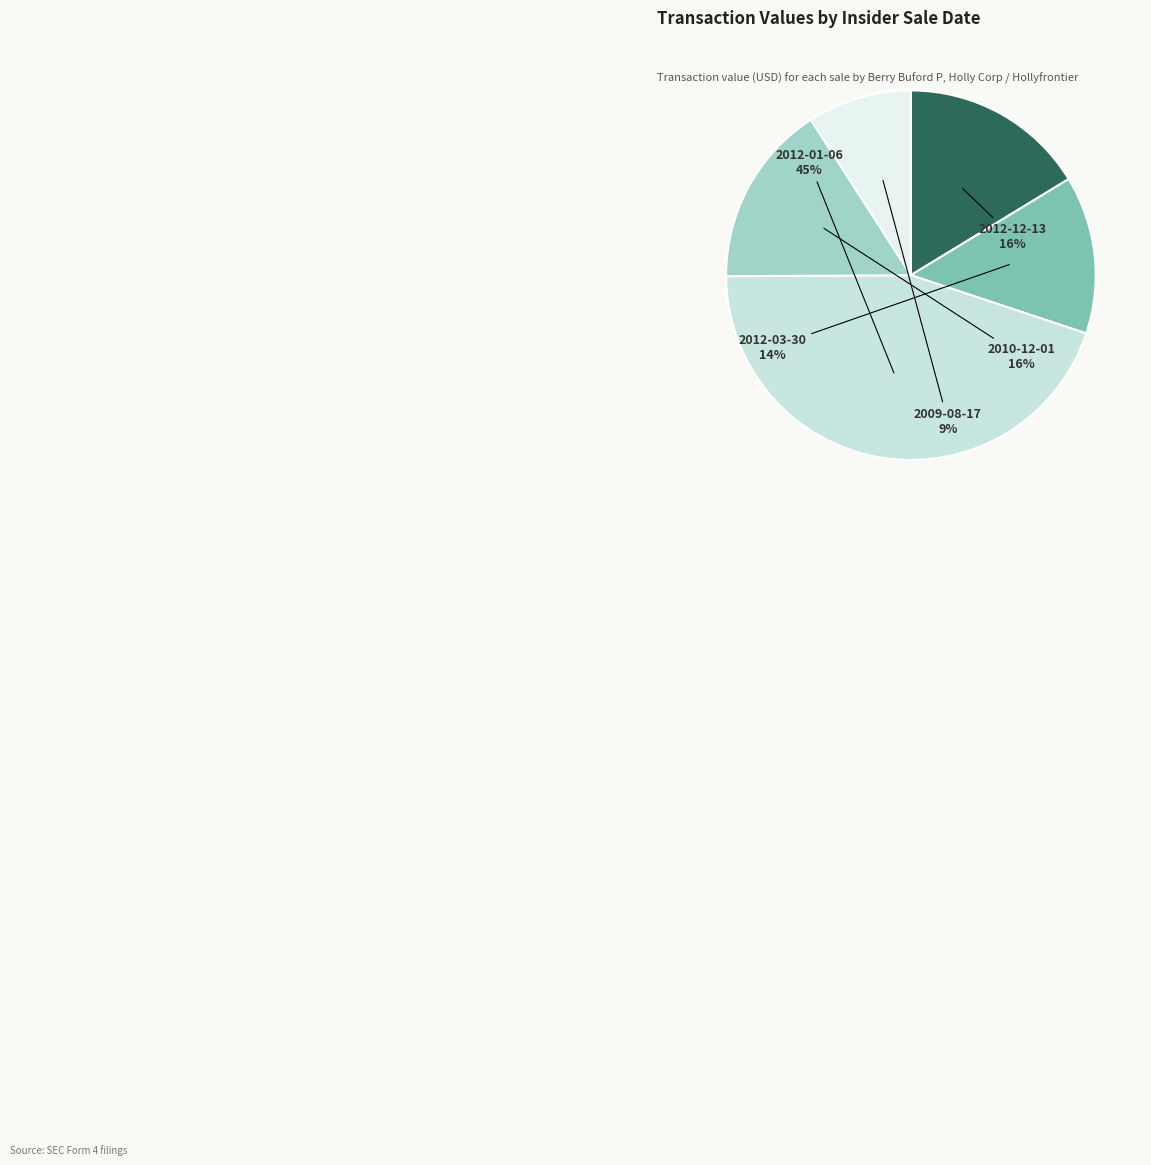

Count the number of slices in the pie.

5